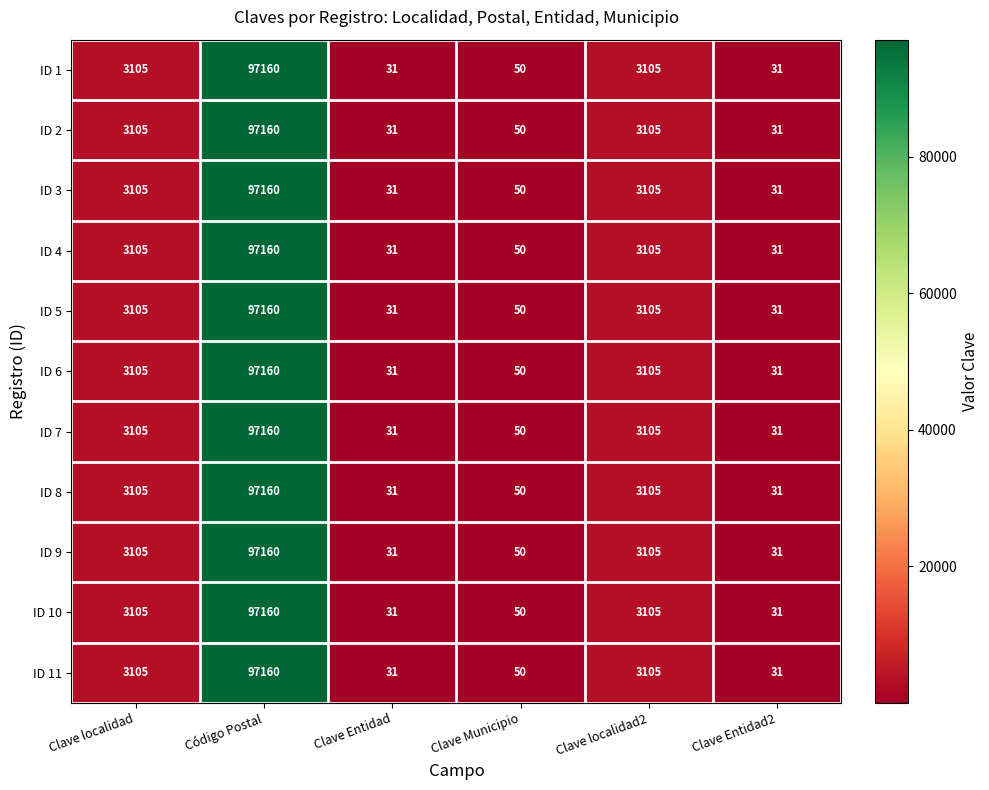

The value of ID 6 at Clave Entidad2 is 50. True or false?

False